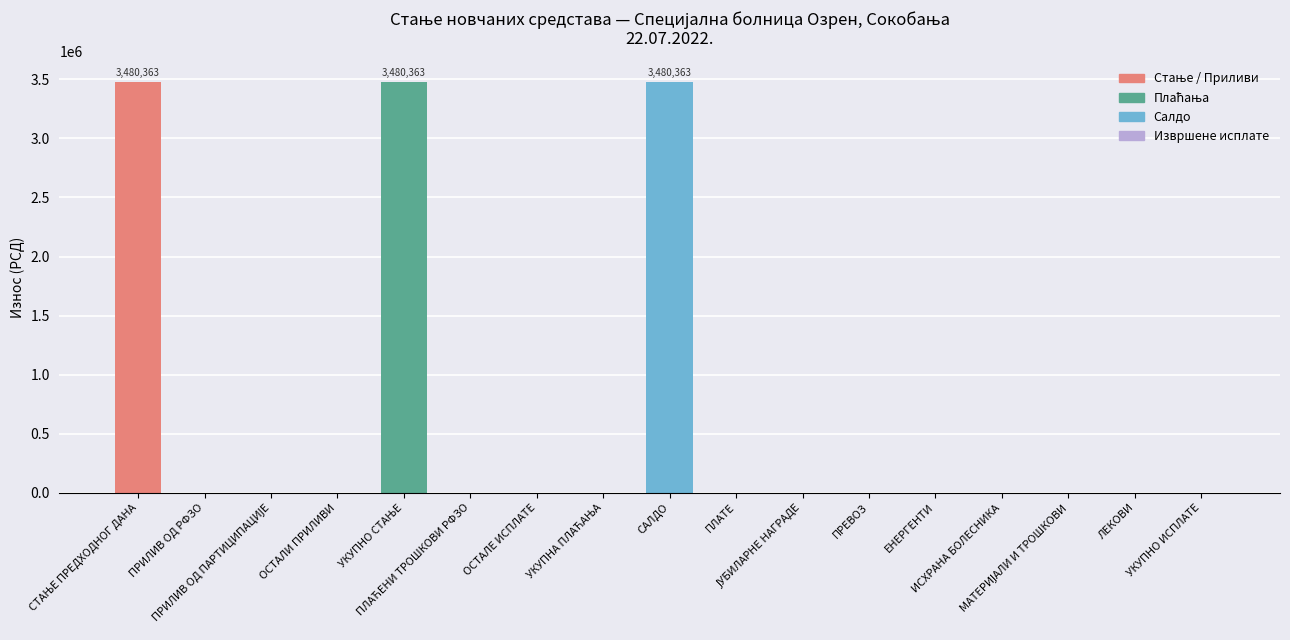

The chart shows a value of 1654954.4 at САЛДО. True or false?

False